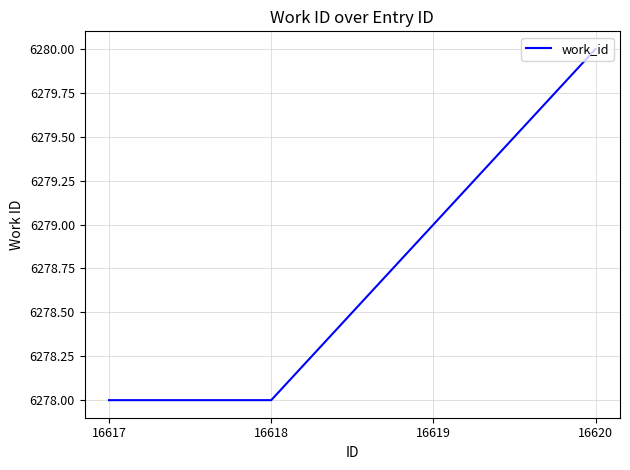

Reading left to right, transcribe all the data shown in this chart.

6278	6278	6279	6280